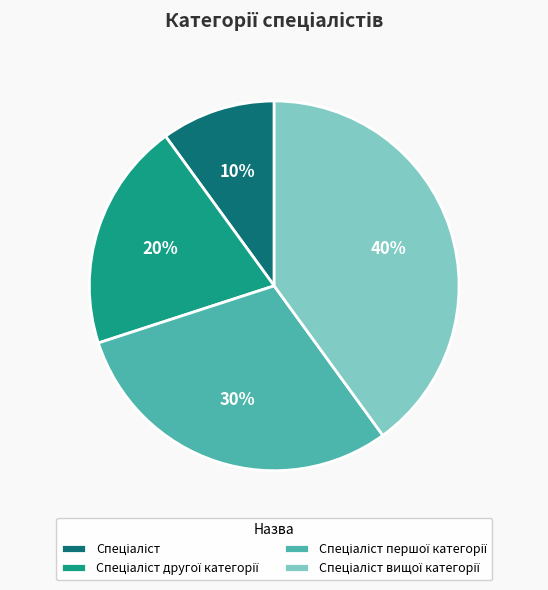

How many slices are in this pie chart?

4